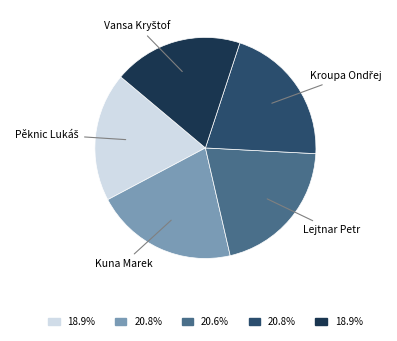

Does any single category account for the majority?

No